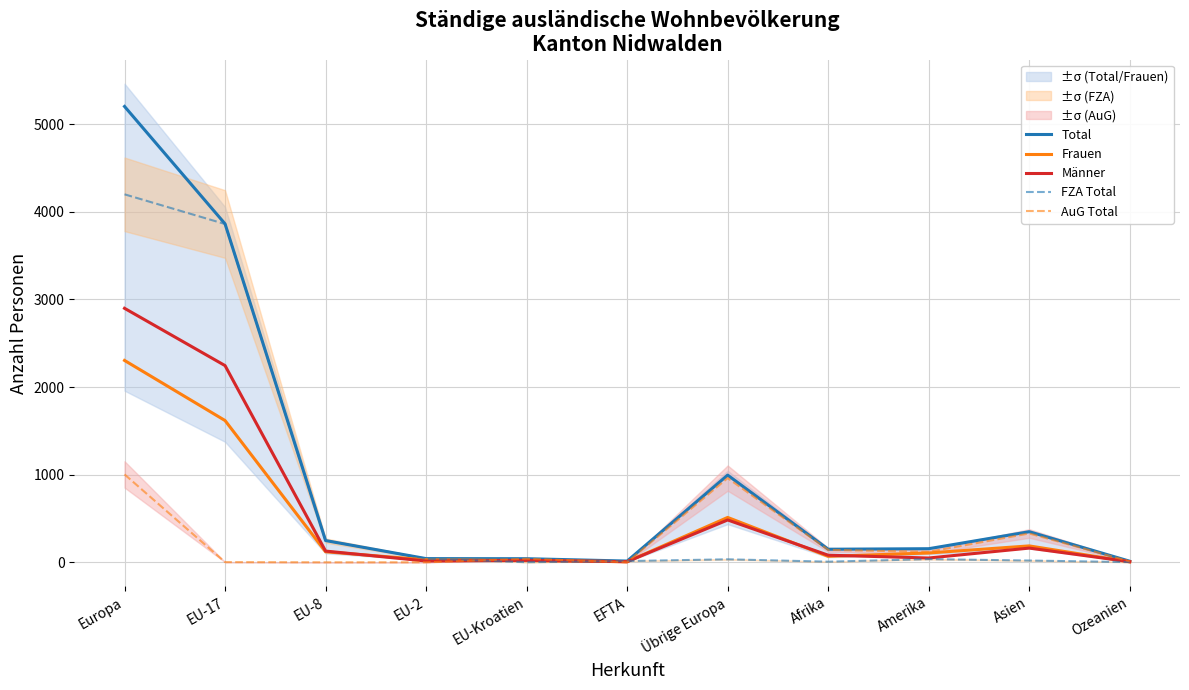

True or false: Total and Männer intersect in this chart.

False